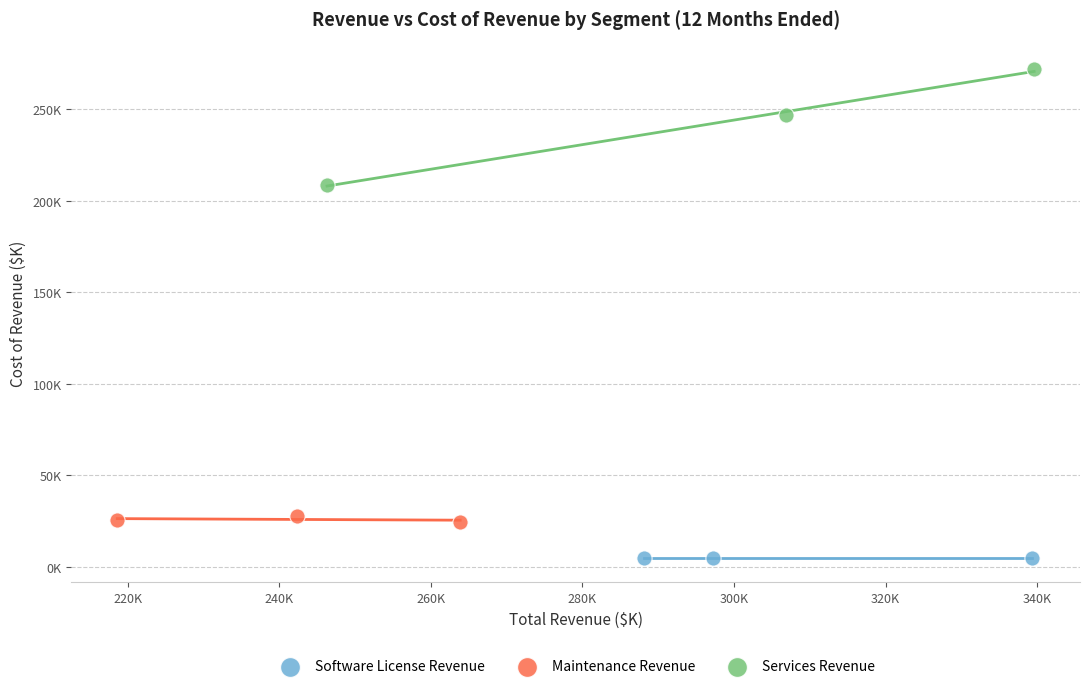

Which series reaches the minimum Y coordinate?

Software License Revenue